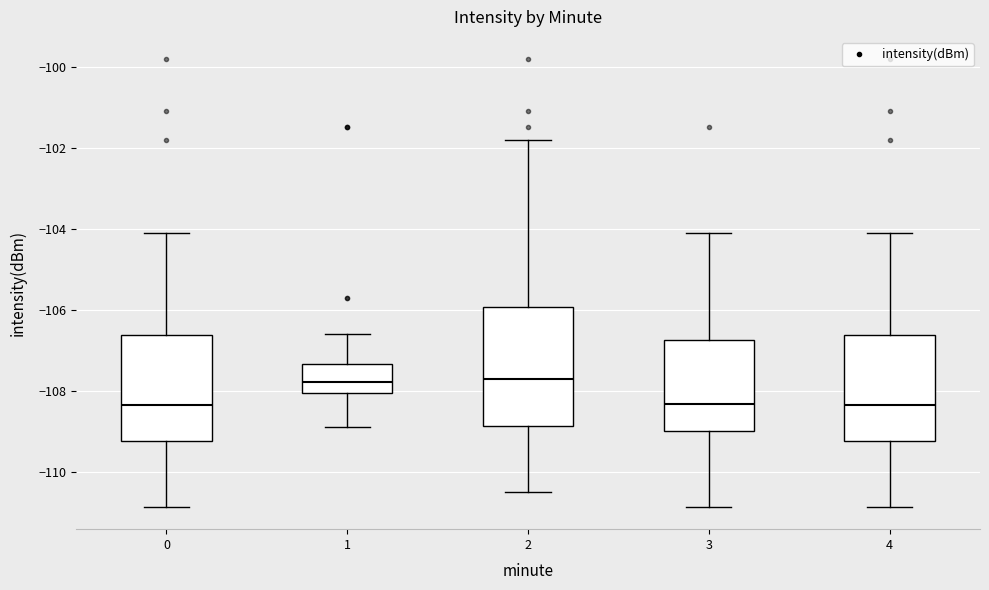

Reading left to right, transcribe this box plot: for each box, give where its median line is, the range the box spans, and where its two whiskers end, as read against the y-axis. The values are not printed on the chart, so give them approximately, as read against the axis.

0: median -108.4, box -109.2 to -106.6, whiskers -110.8 to -104.0
1: median -107.8, box -108.0 to -107.4, whiskers -109.0 to -106.6
2: median -107.8, box -108.8 to -106.0, whiskers -110.6 to -101.8
3: median -108.4, box -109.0 to -106.8, whiskers -110.8 to -104.0
4: median -108.4, box -109.2 to -106.6, whiskers -110.8 to -104.0